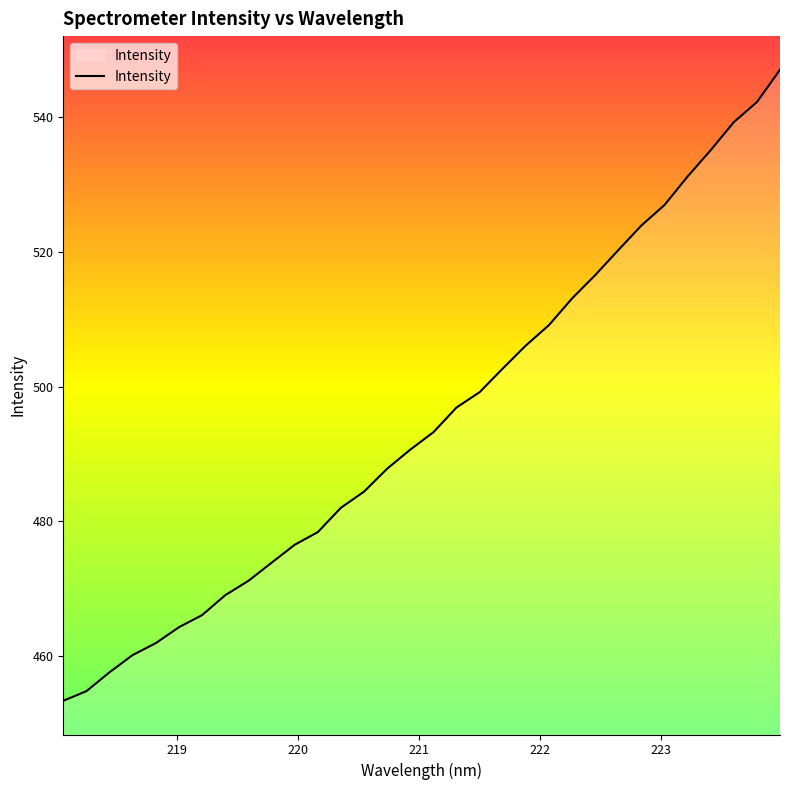

What is the minimum value shown in the chart?

453.4